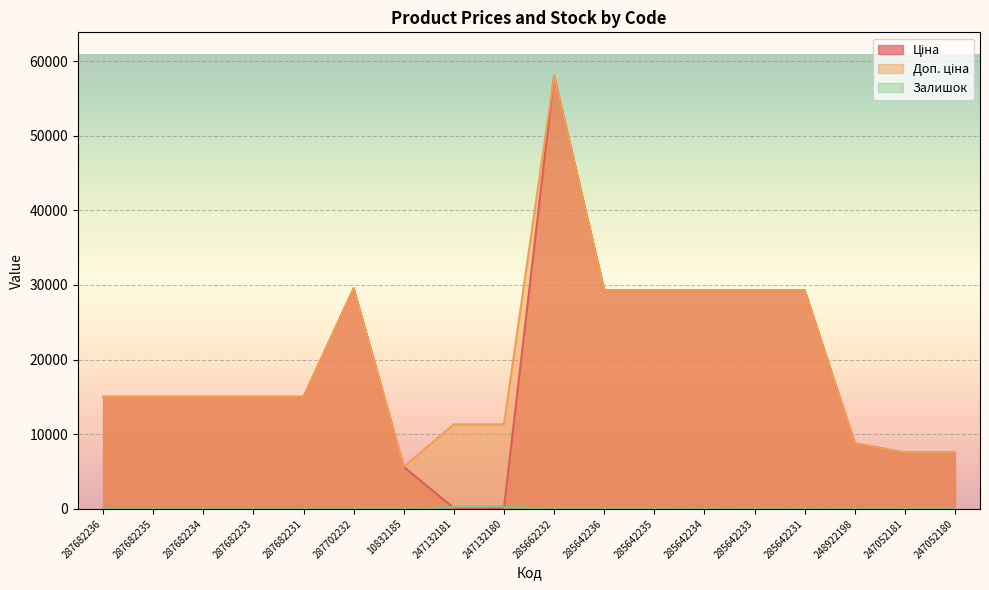

Reading right to left, transcribe all the data shown in this chart.

Ціна: 247052180=7545.9	247052181=7545.9	248922198=8797.6	285642231=29294.9	285642233=29294.9	285642234=29294.9	285642235=29294.9	285642236=29294.9	285662232=58037.0	247132180=113.3	247132181=113.3	10832185=5636.0	287702232=29548.9	287682231=15019.2	287682233=15019.2	287682234=15019.2	287682235=15019.2	287682236=15019.2
Доп. ціна: 247052180=7545.9	247052181=7545.9	248922198=8797.6	285642231=29294.9	285642233=29294.9	285642234=29294.9	285642235=29294.9	285642236=29294.9	285662232=58037.0	247132180=11334.0	247132181=11334.0	10832185=5636.0	287702232=29548.9	287682231=15019.2	287682233=15019.2	287682234=15019.2	287682235=15019.2	287682236=15019.2
Залишок: 247052180=21.0	247052181=20.0	248922198=11.0	285642231=4.0	285642233=13.0	285642234=0.0	285642235=11.0	285642236=12.0	285662232=12.0	247132180=290.0	247132181=260.0	10832185=2.0	287702232=0.0	287682231=0.0	287682233=0.0	287682234=0.0	287682235=0.0	287682236=0.0